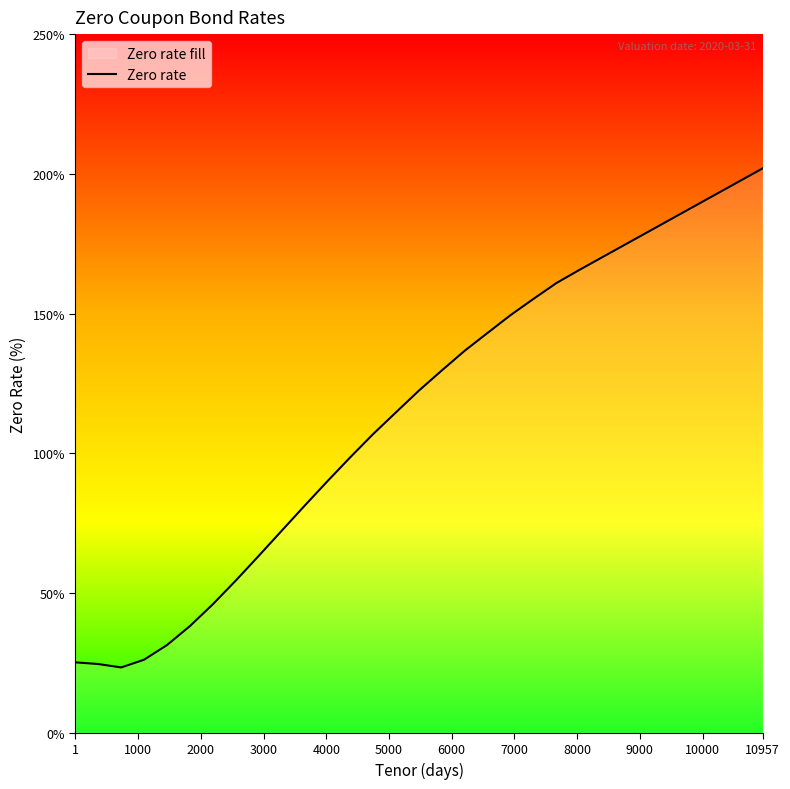

Count the number of data series in this chart.

1